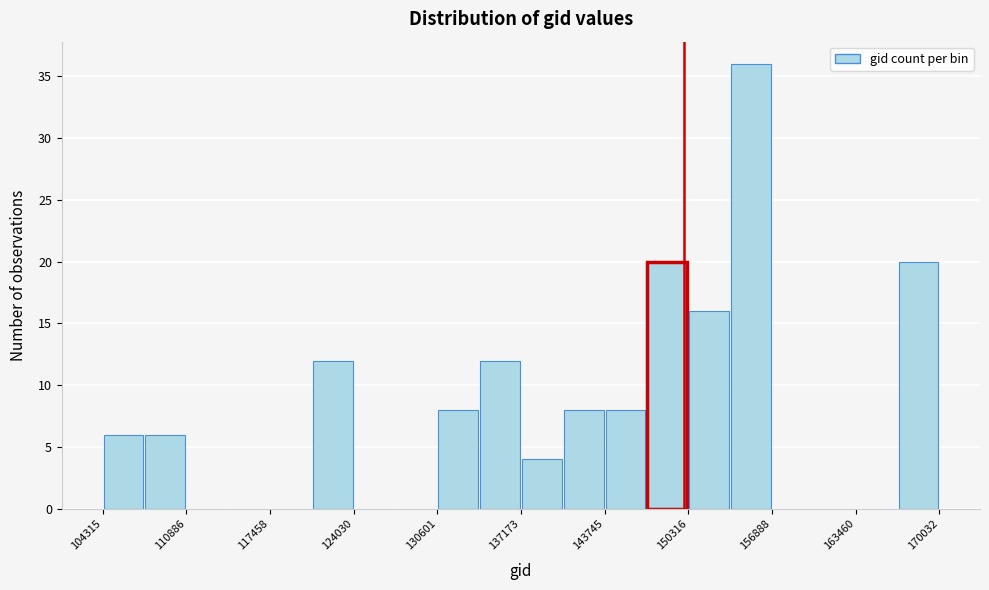

Around what value on the x-axis is the tallest bar? Give the approximate position of its centre, as read against the axis.

155000